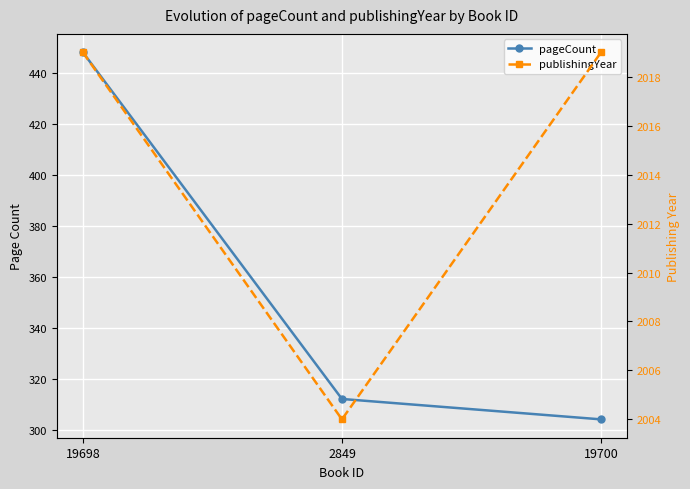

Is the value of pageCount at 19700 greater than the value of publishingYear at 19700?

No